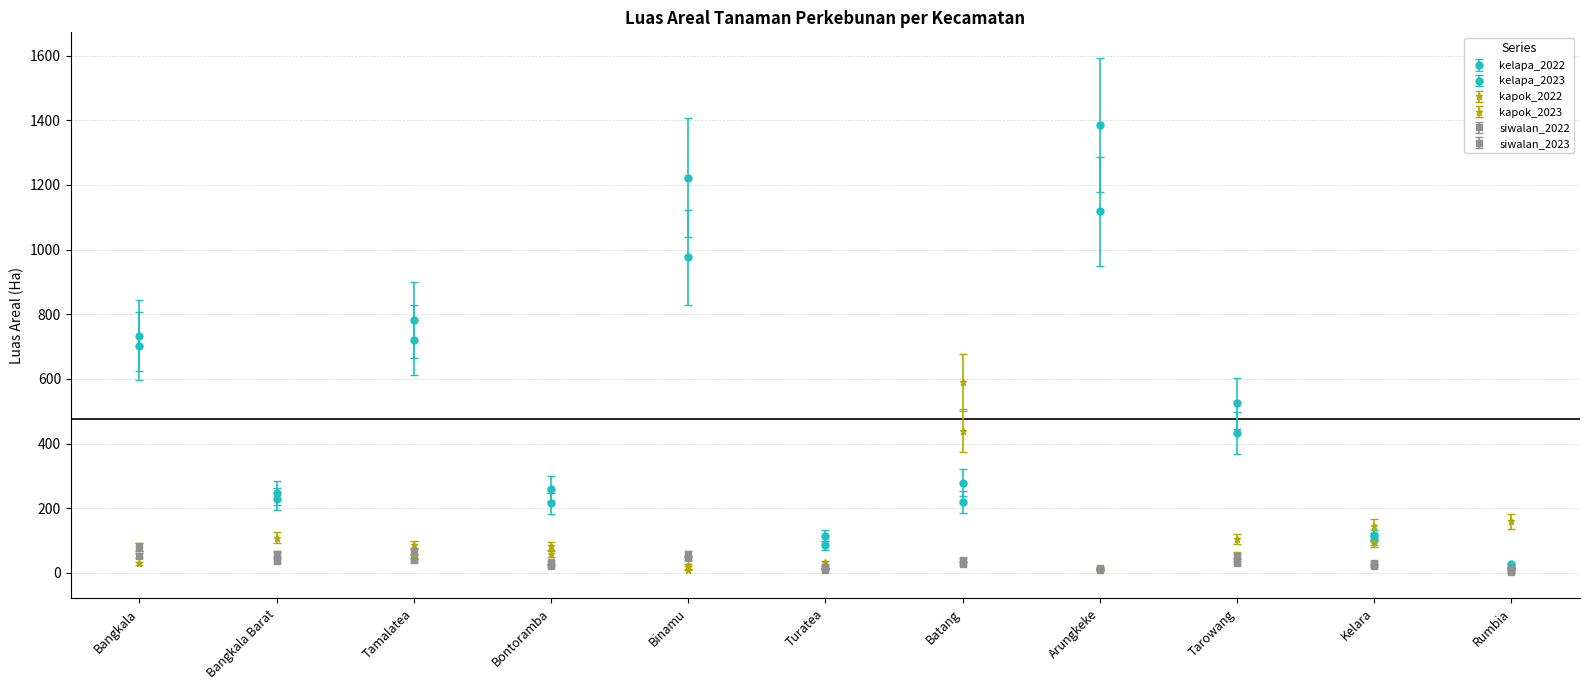

What position from the right is Kelara?

2